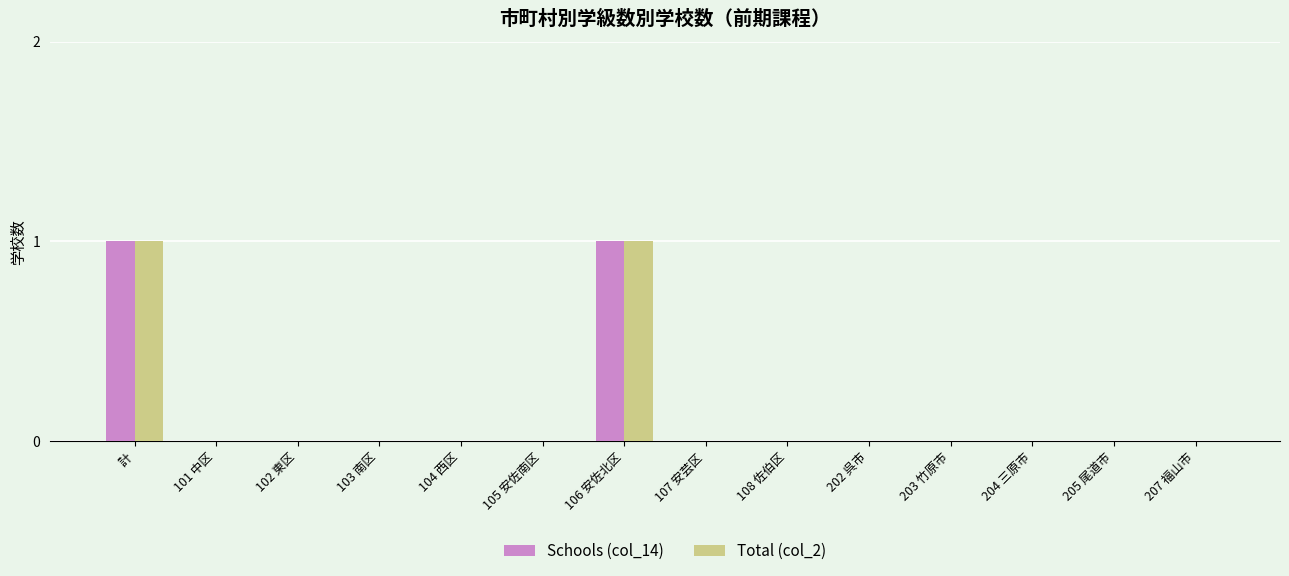

Reading left to right, list all the values displayed in this chart.

Schools (col_14): 1	0	0	0	0	0	1	0	0	0	0	0	0	0
Total (col_2): 1	0	0	0	0	0	1	0	0	0	0	0	0	0